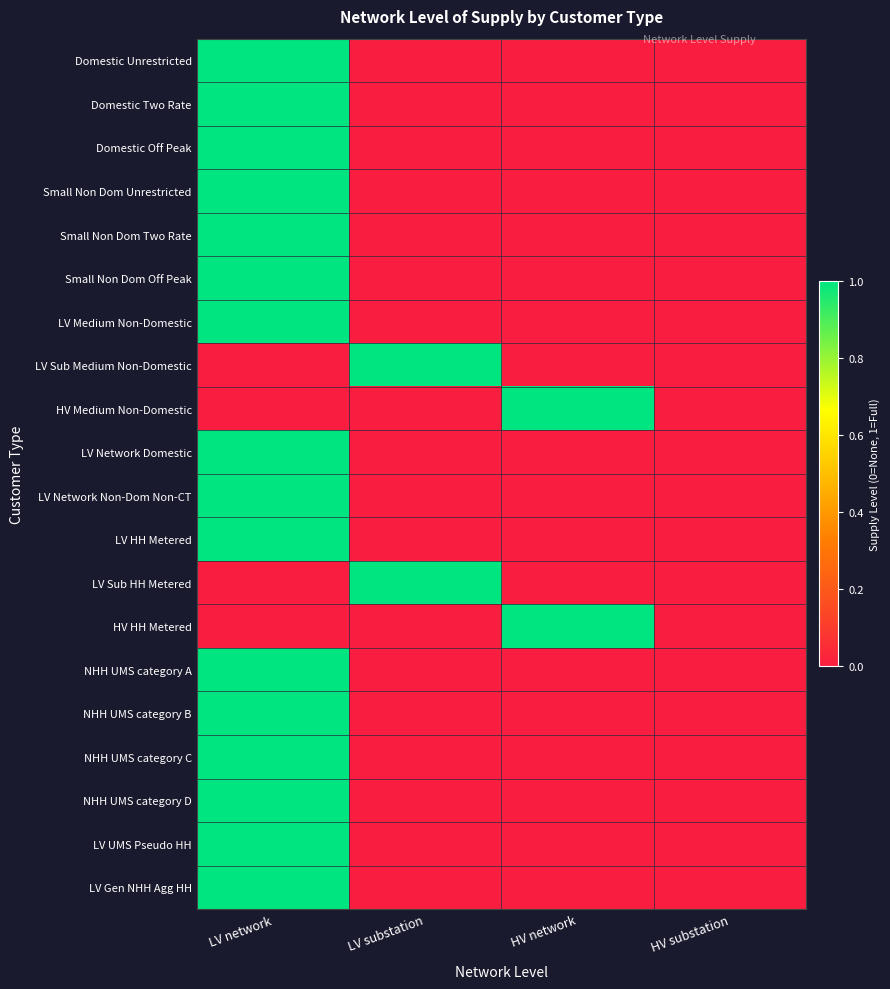

Which series has the widest spread of values?

Domestic Unrestricted